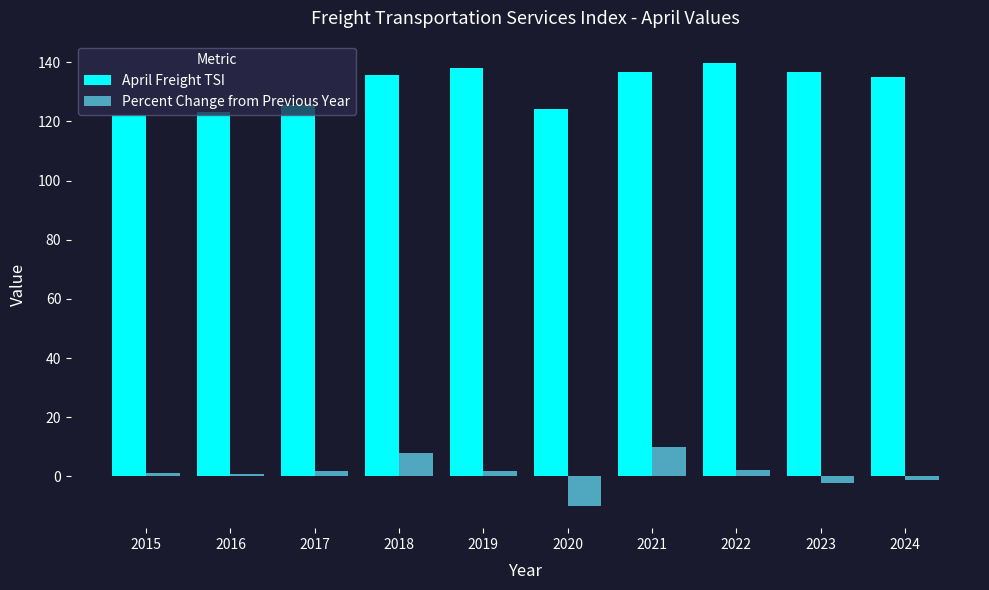

What is the value of the Percent Change from Previous Year bar at the 1st from the left?

1.2